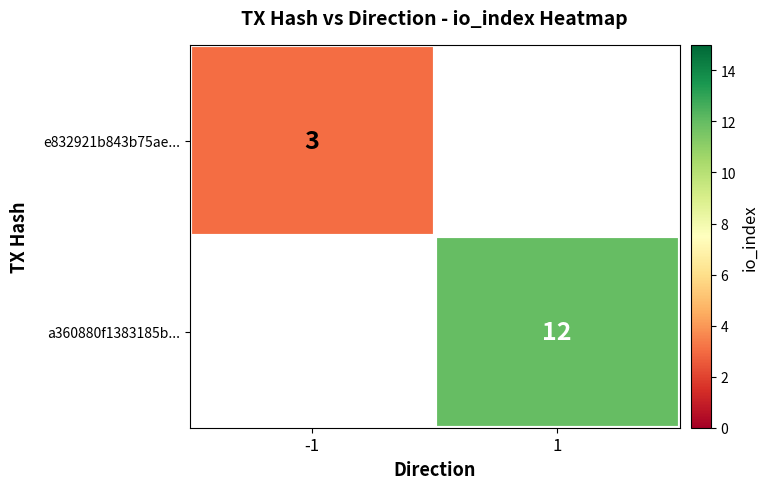

The e832921b843b75ae... series shows 3 at -1. True or false?

True